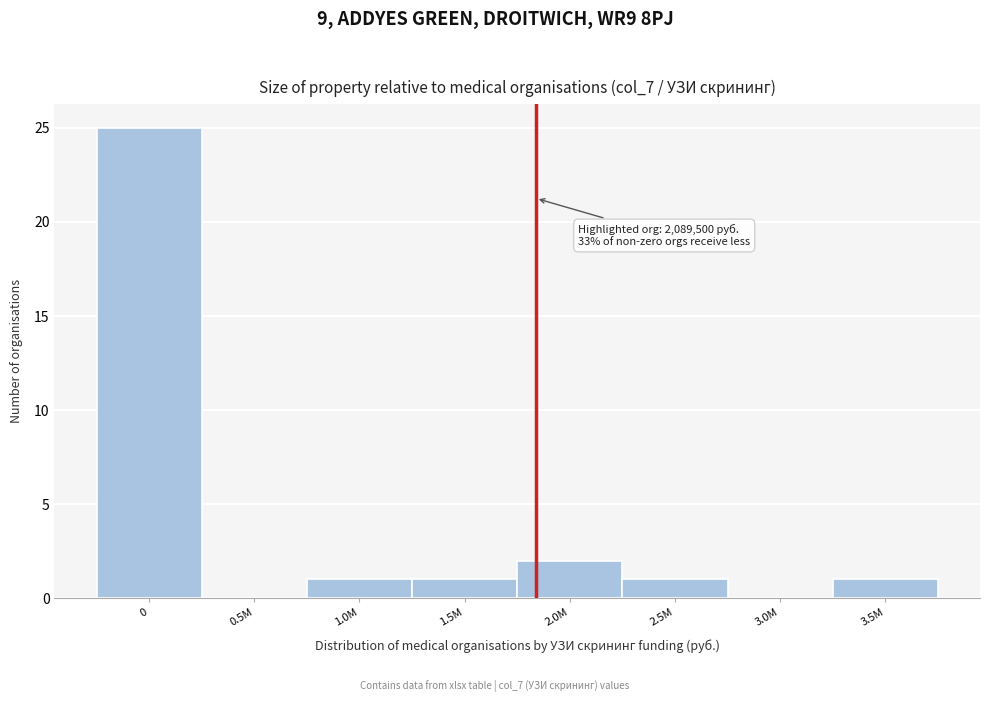

Reading right to left, list all the values displayed in this chart.

3.5M=1	3.0M=0	2.5M=1	2.0M=2	1.5M=1	1.0M=1	0.5M=0	0=25